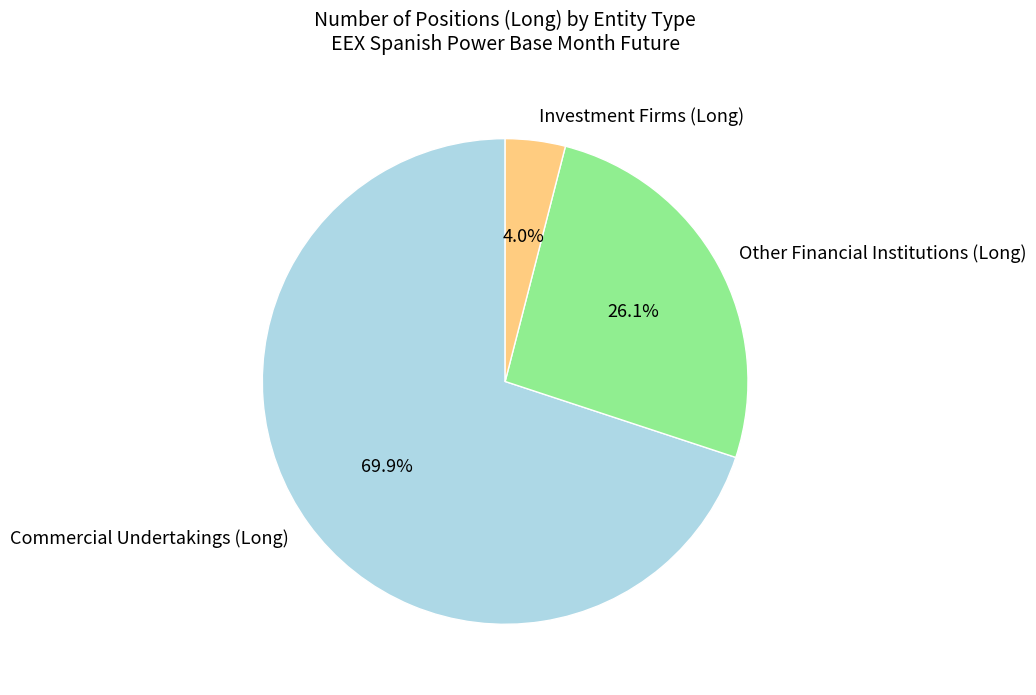

Approximately how many times larger is the value at Commercial Undertakings (Long) compared to Other Financial Institutions (Long)?

2.7